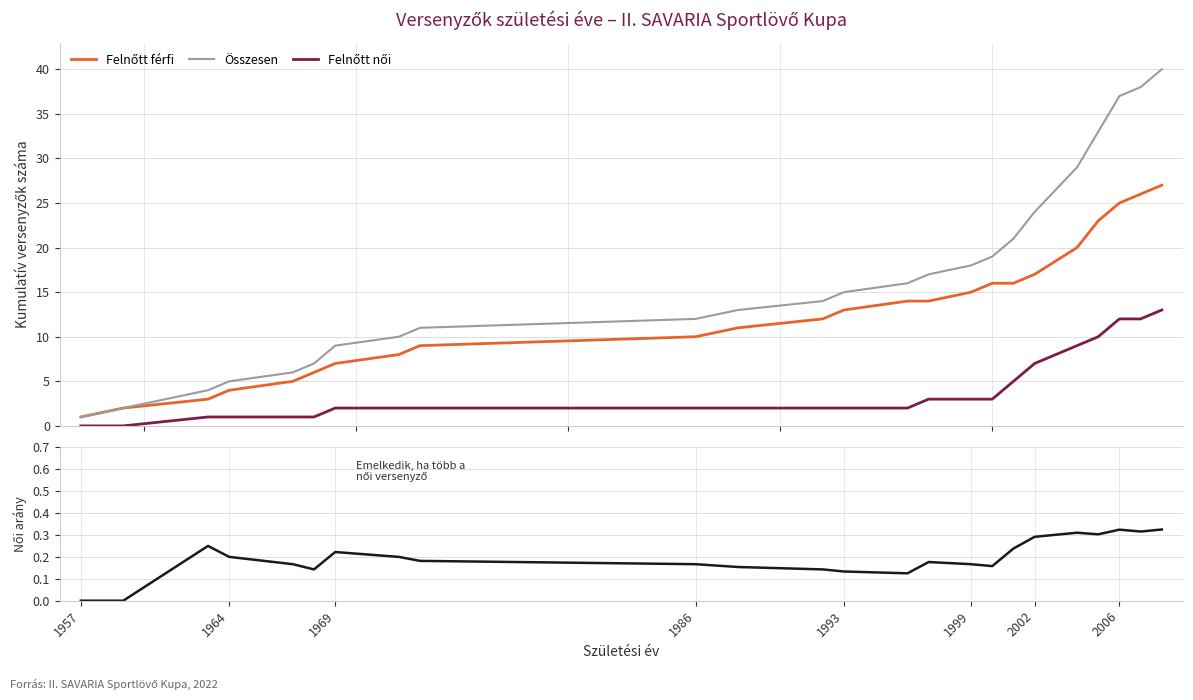

What is the difference between the second highest and minimum values in the Összesen series?

37